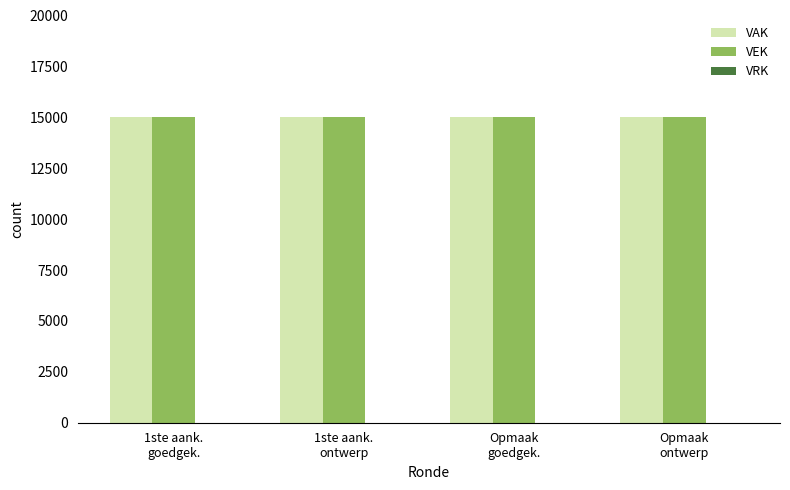

What is the label of the 3rd bar from the right?

1ste aank.
ontwerp